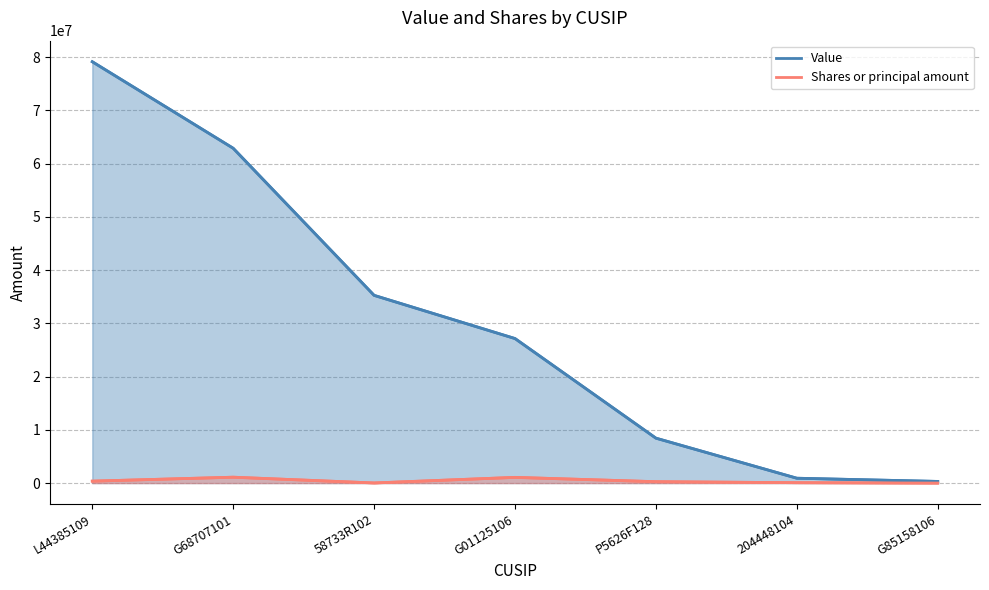

List the labels in order of Shares or principal amount value, smallest first.

G85158106, 58733R102, 204448104, P5626F128, L44385109, G01125106, G68707101